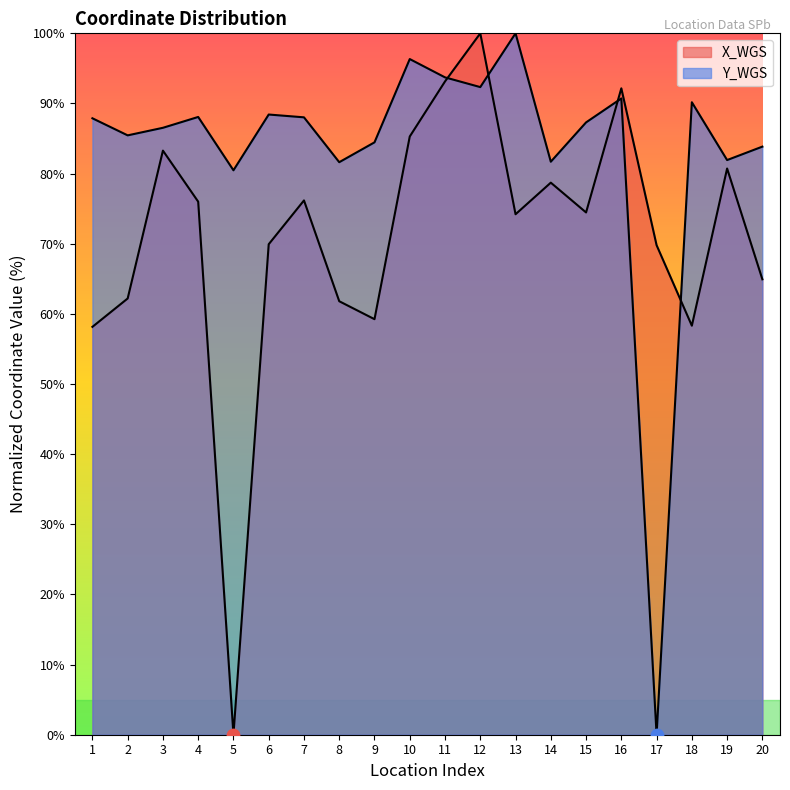

Is the value of Y_WGS at 19 greater than the value of X_WGS at 14?

Yes